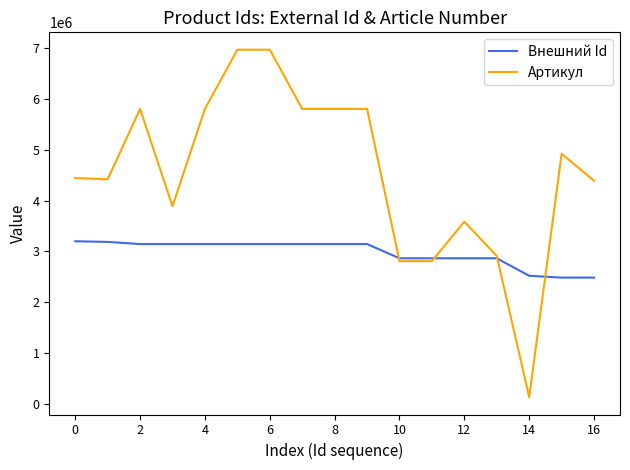

Rank the series by their maximum value, from highest to lowest.

Артикул, Внешний Id